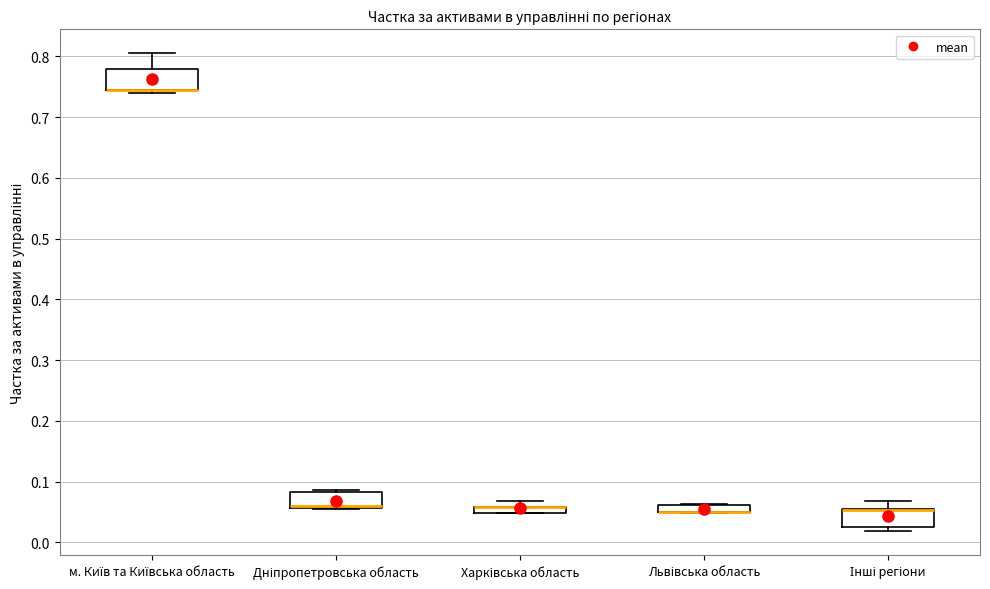

Where is the upper edge of the box for Харківська область on the y-axis? The values are not printed on the chart, so give them approximately, as read against the axis.

0.06